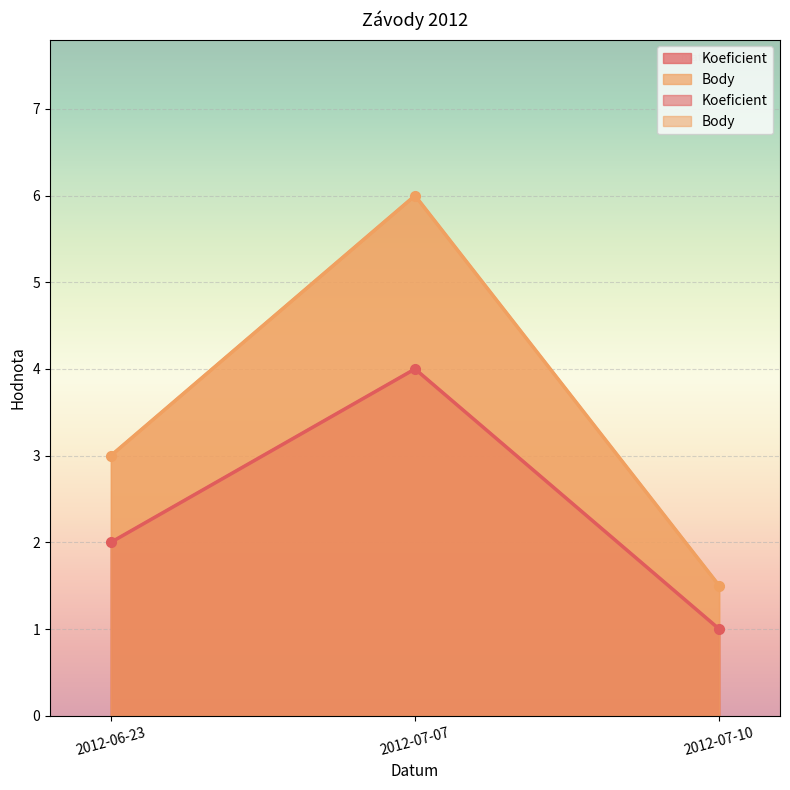

Is it true that Koeficient equals 1.0 at 2012-07-10?

True